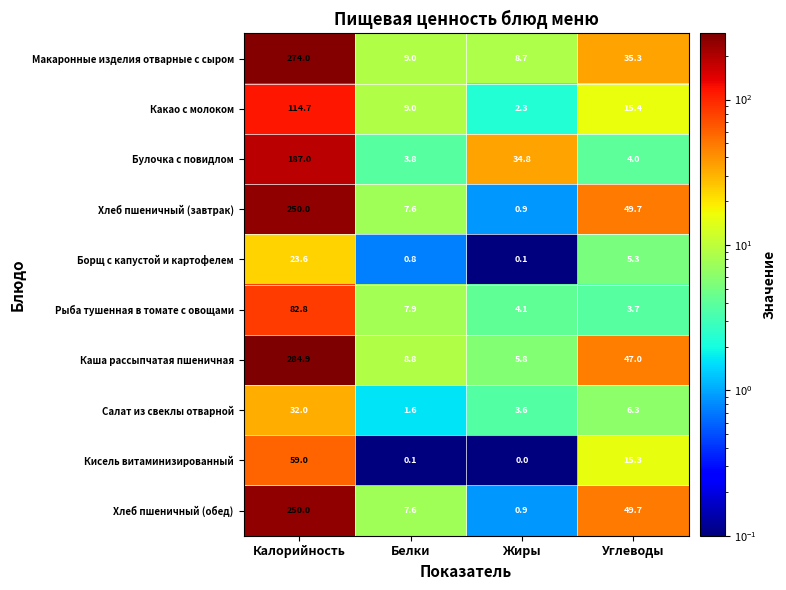

At which category is the sum across all series the highest?

Калорийность